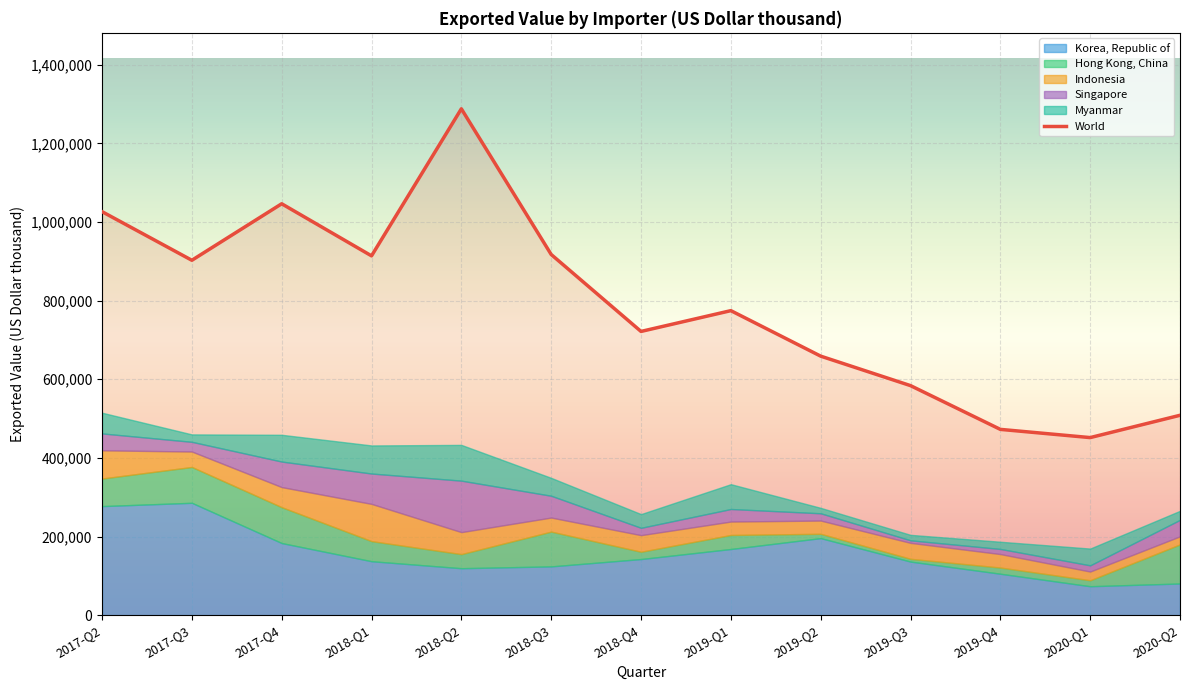

What is the change in value from 2019-Q3 to 2020-Q1?

-132196